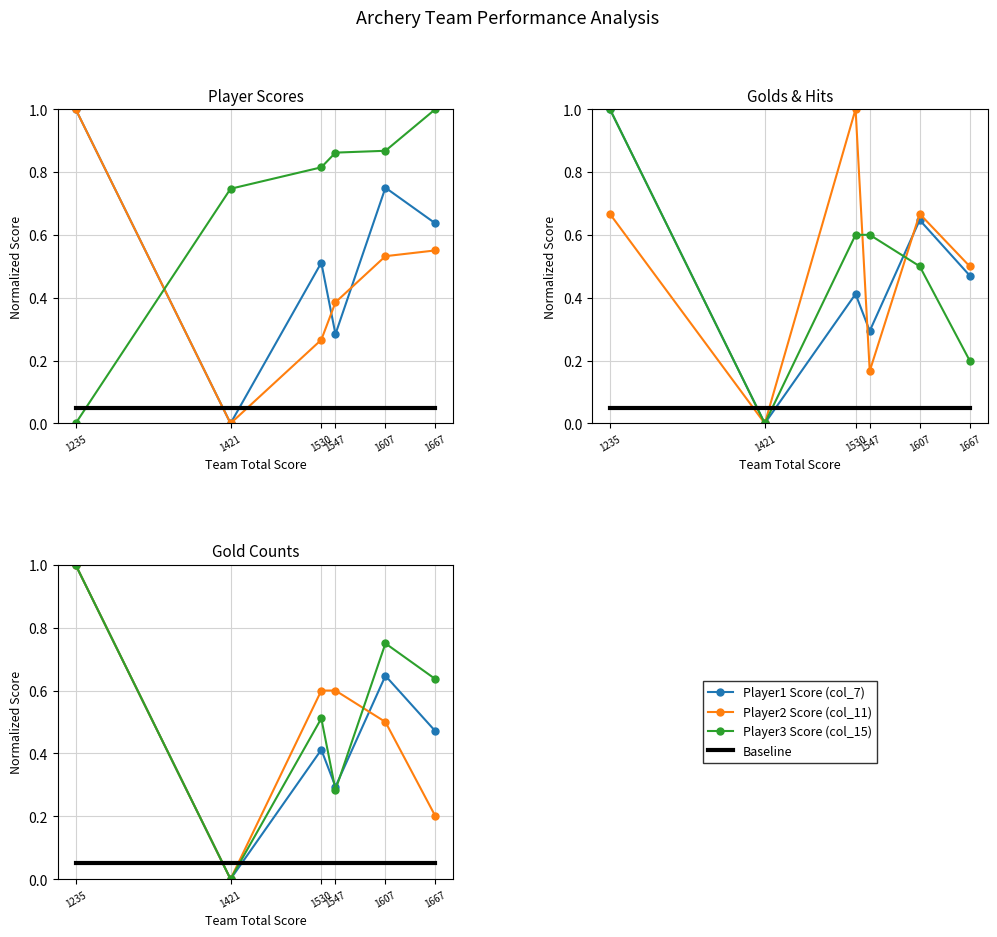

True or false: Player2 Score (col_11) and Player1 Score (col_7) cross at least once.

True